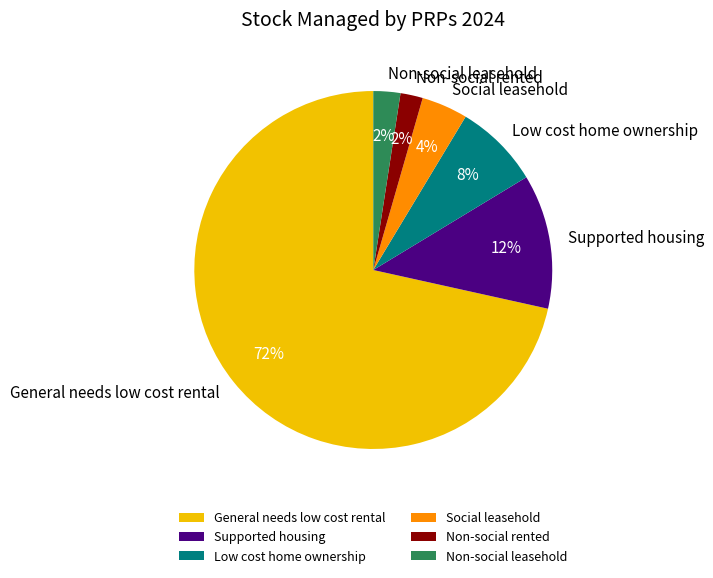

What is the largest slice in the pie chart?

General needs low cost rental